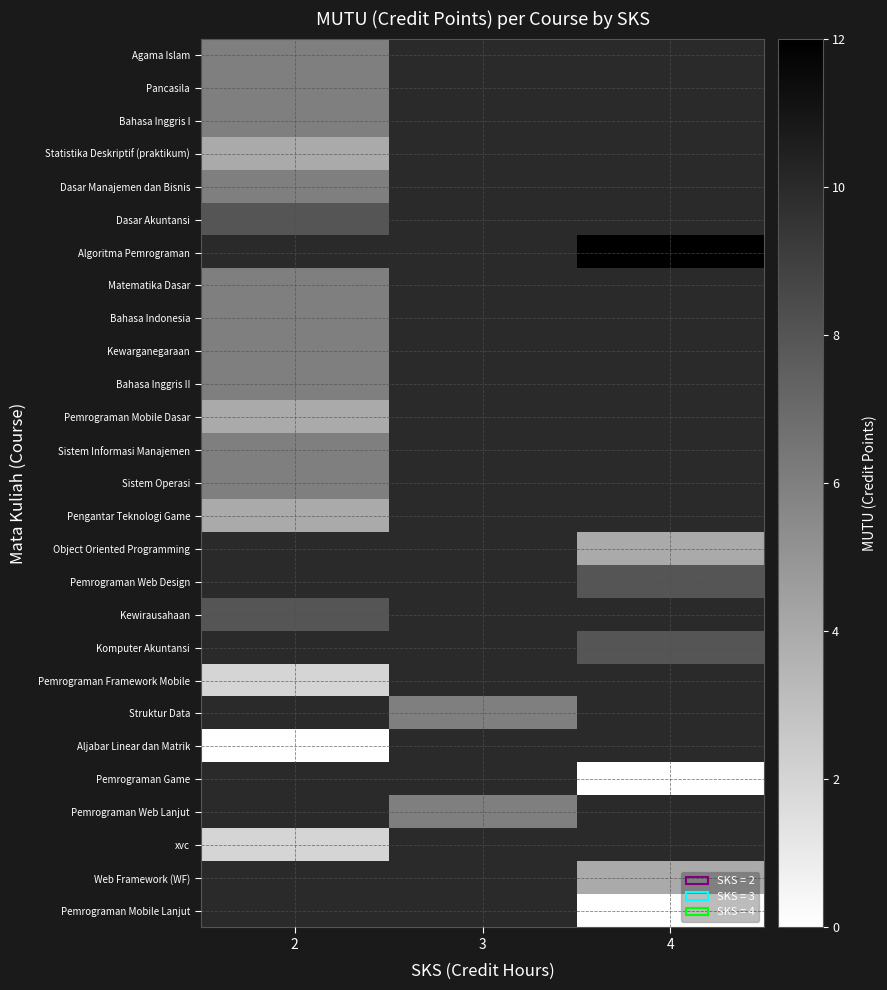

At which label is Matematika Dasar closest to 6?

2